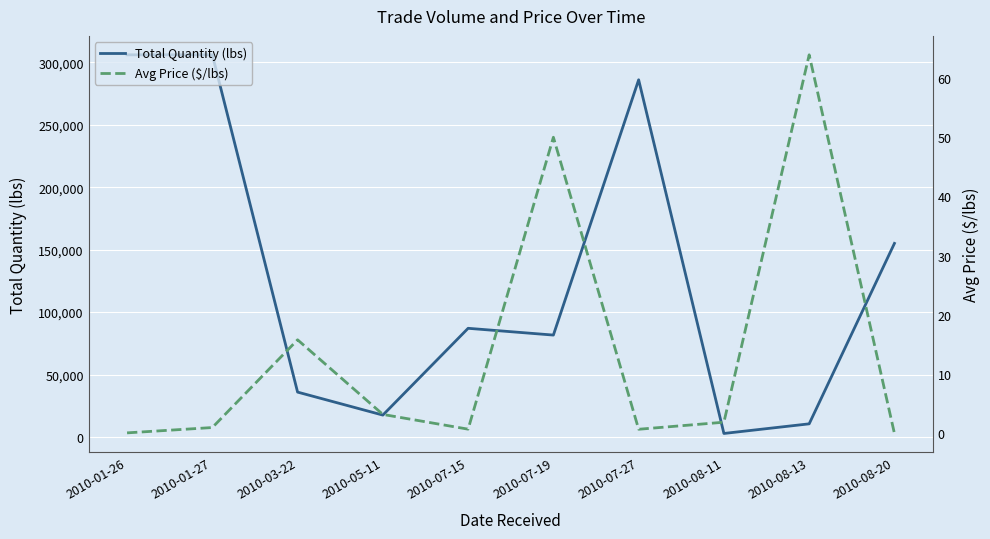

What are all the series names shown in the legend?

Total Quantity (lbs), Avg Price ($/lbs)